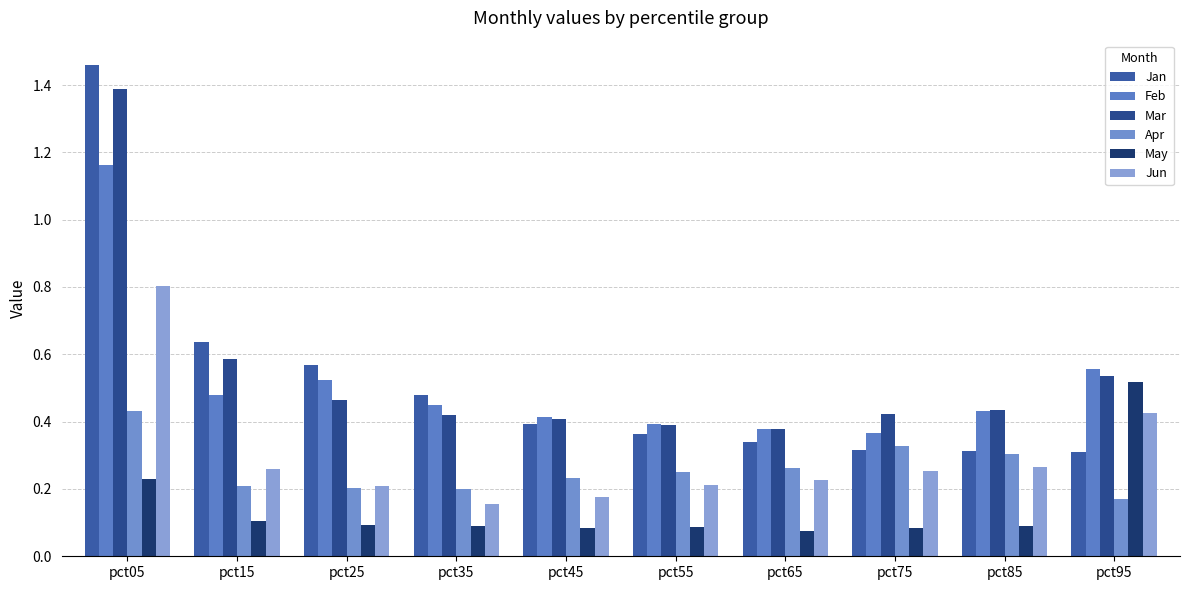

What is the approximate value of Jan at pct75?

0.3